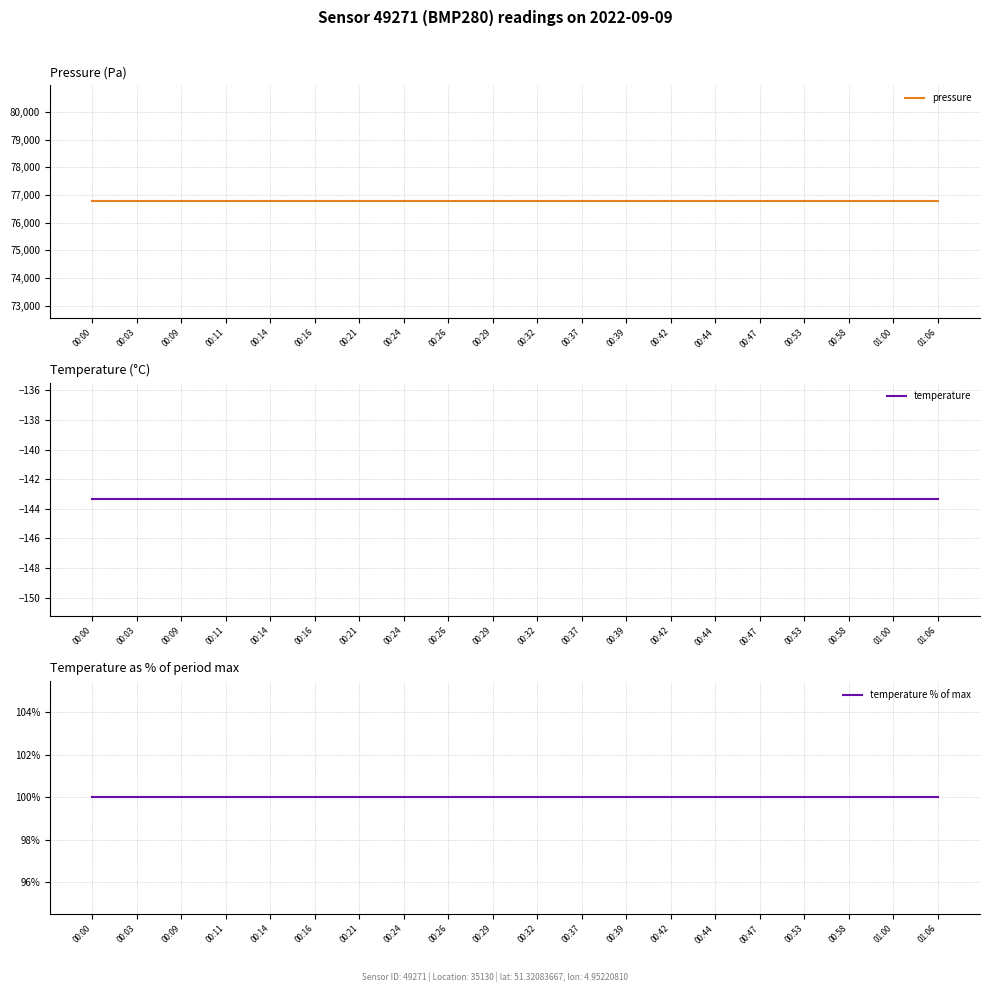

What is the maximum value shown in the chart?

76766.0